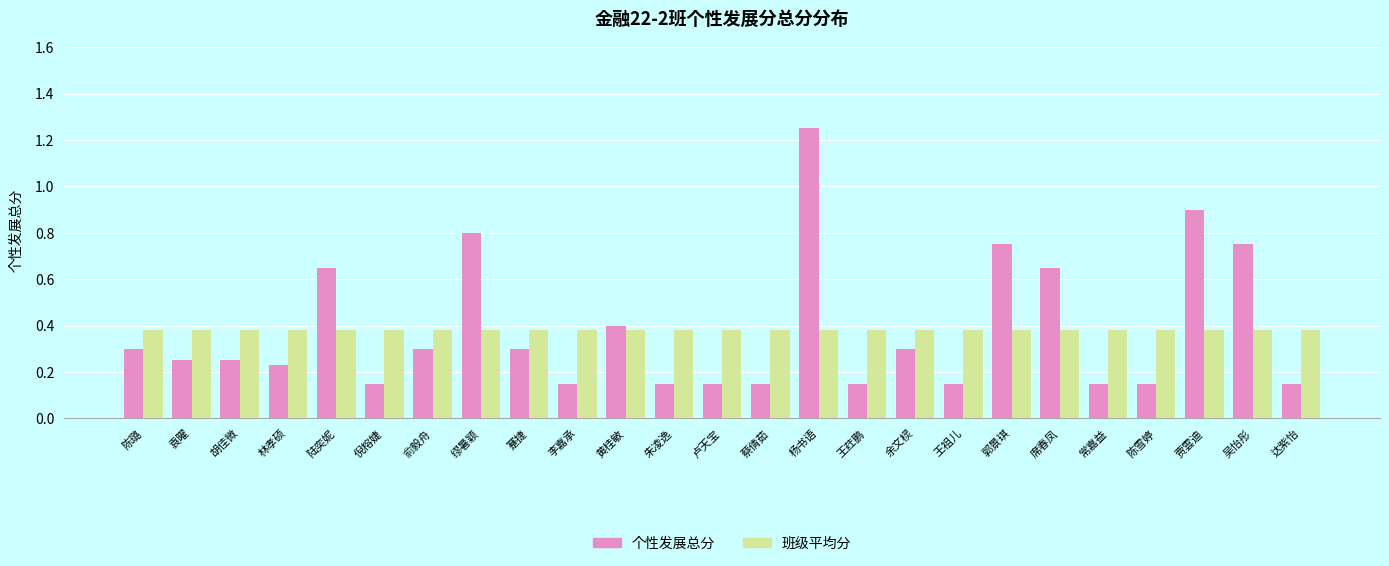

Which series has the largest range (max minus min)?

个性发展总分